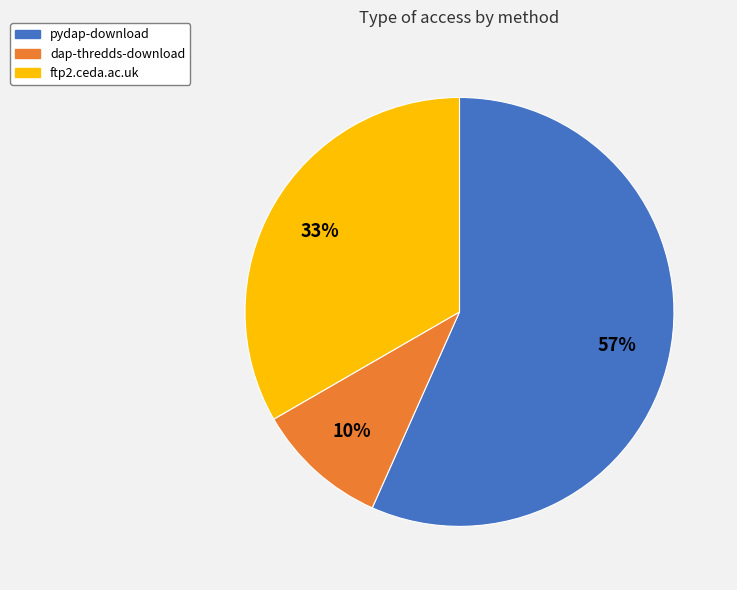

What is the ratio of the value at ftp2.ceda.ac.uk to the value at dap-thredds-download?

3.3